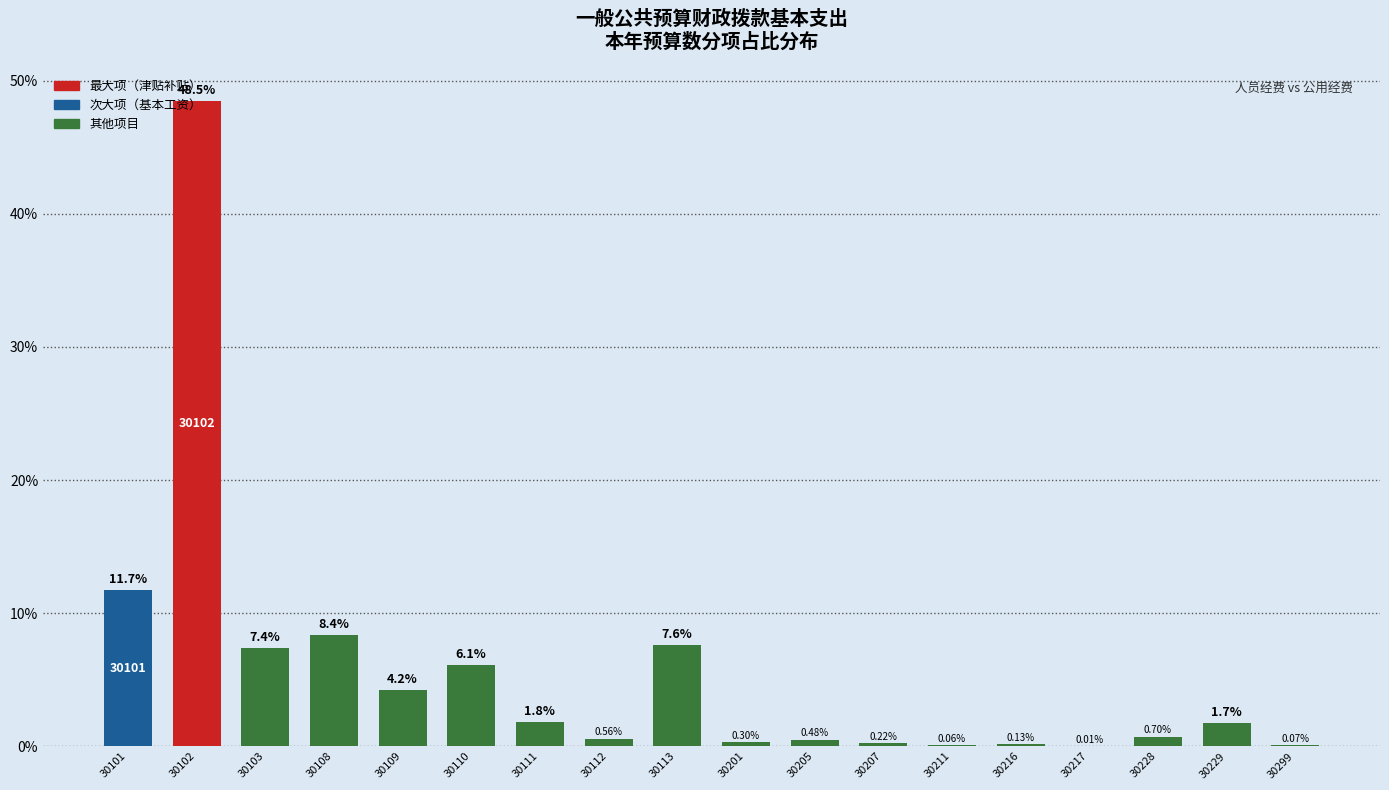

What is the change in value from 30101 to 30217?

-11.7